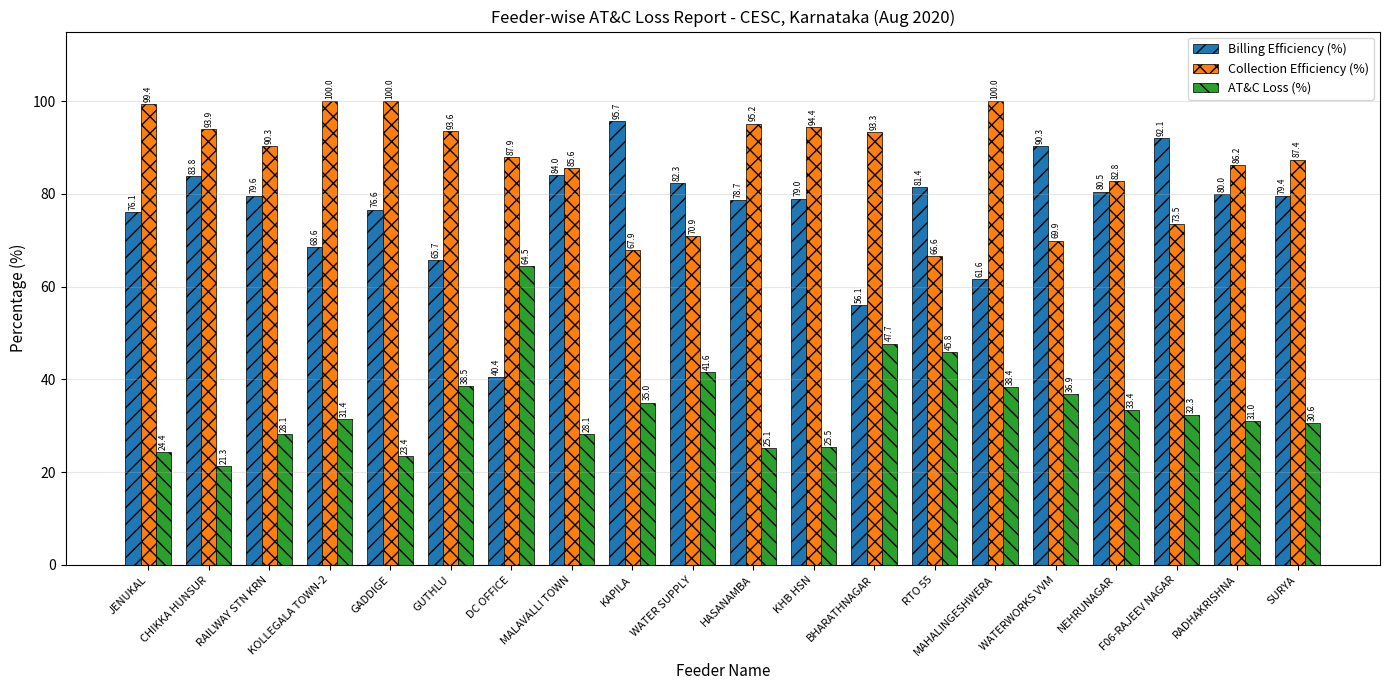

What is the greatest value displayed?

100.0